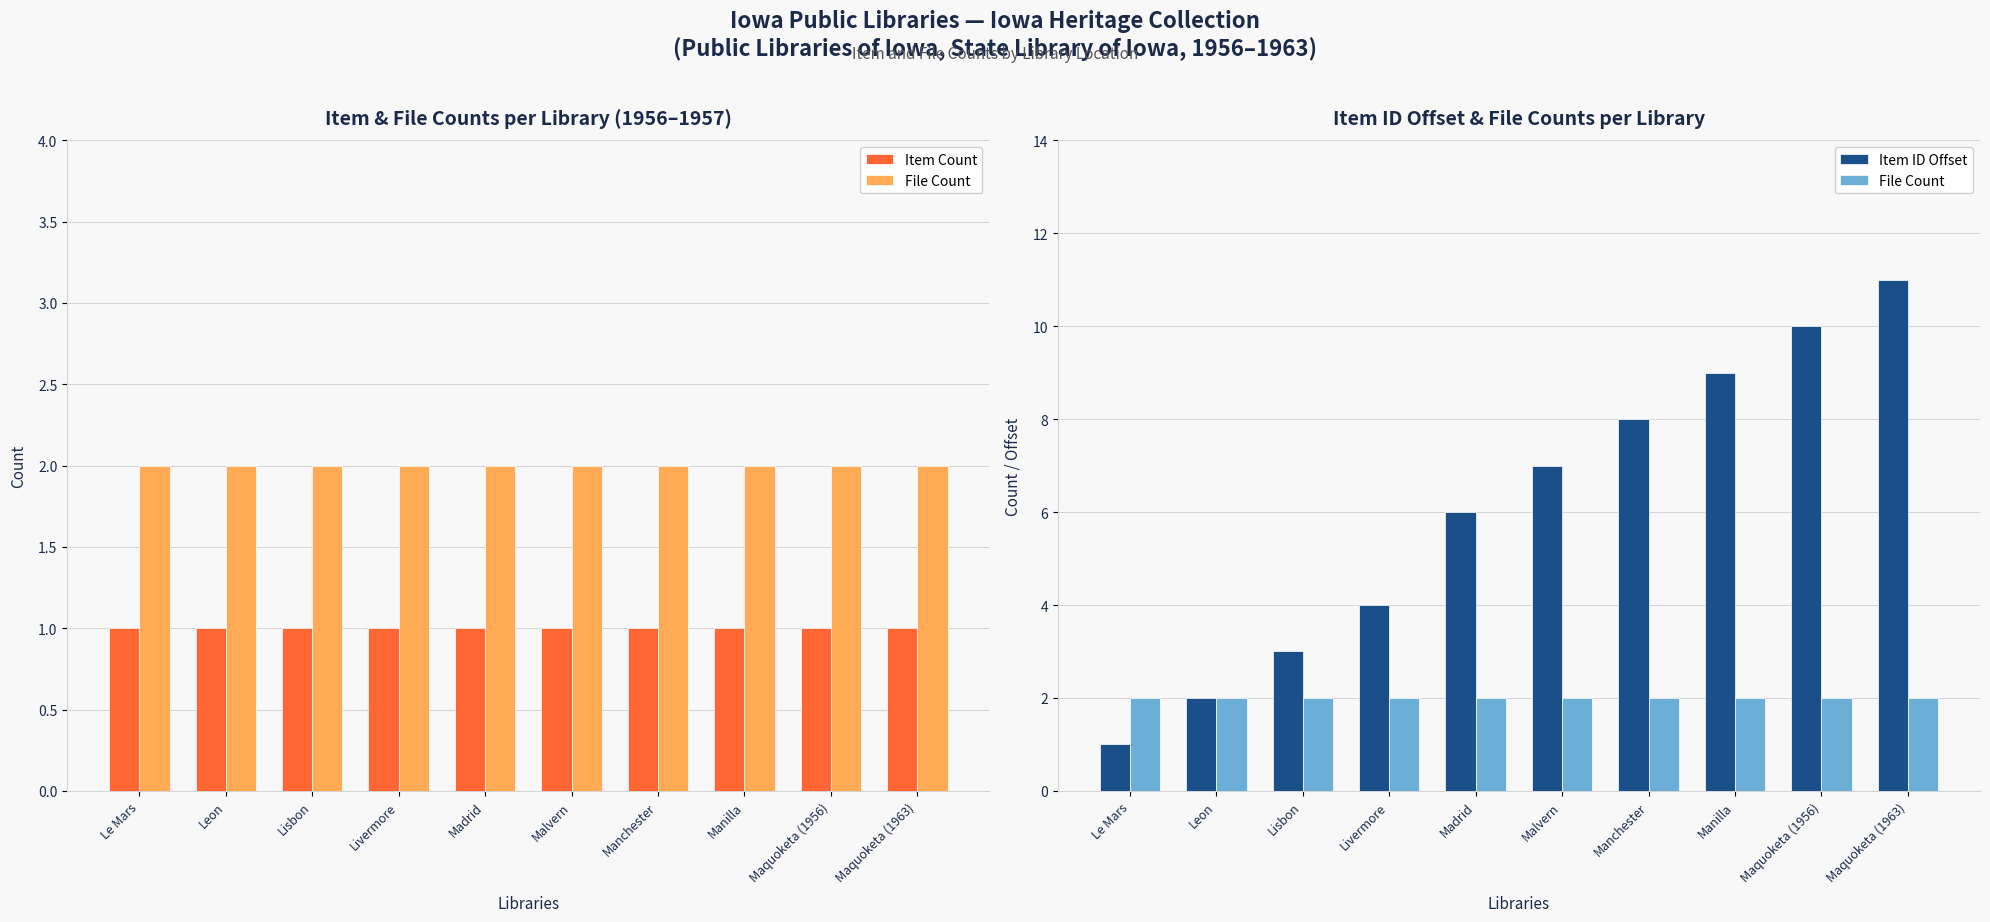

What is the sum of all Item Count values?

10